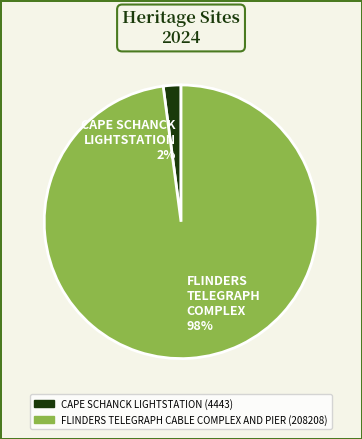

Which category has the smallest portion of the pie?

CAPE SCHANCK LIGHTSTATION 2%